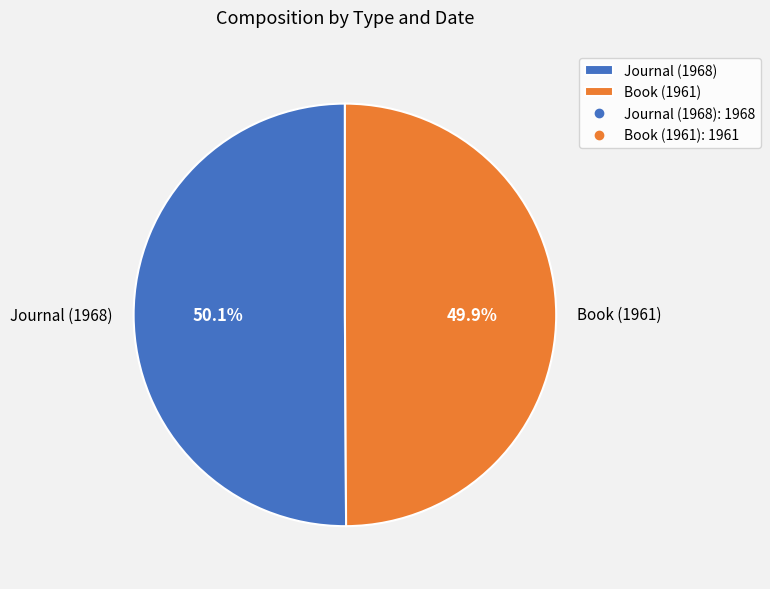

Approximately how many times larger is the value at Book (1961) compared to Journal (1968)?

1.0